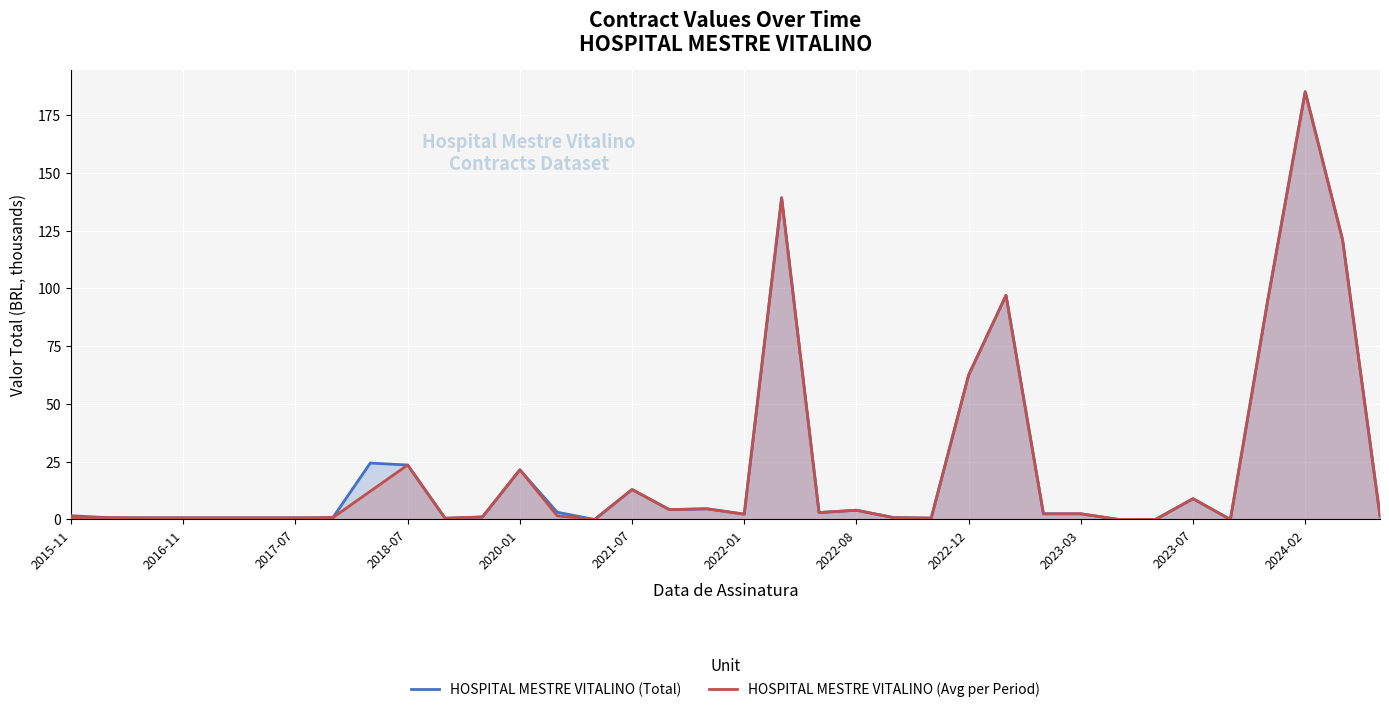

How many data points does each series have?

36